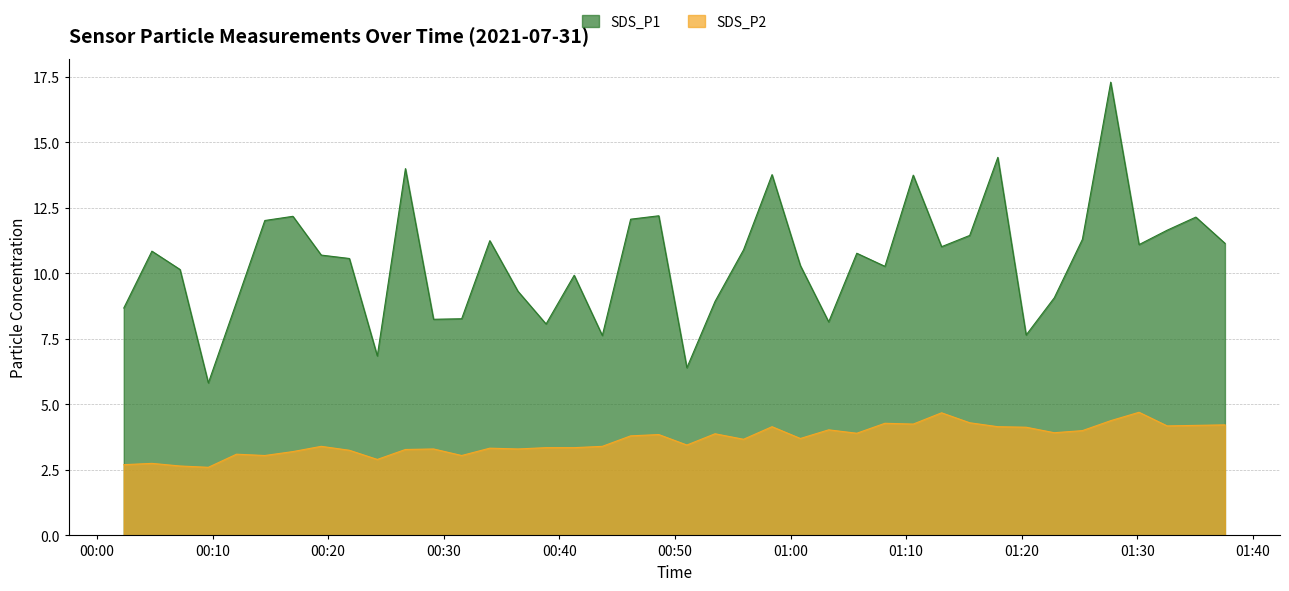

Which series has the largest total across all categories?

SDS_P1